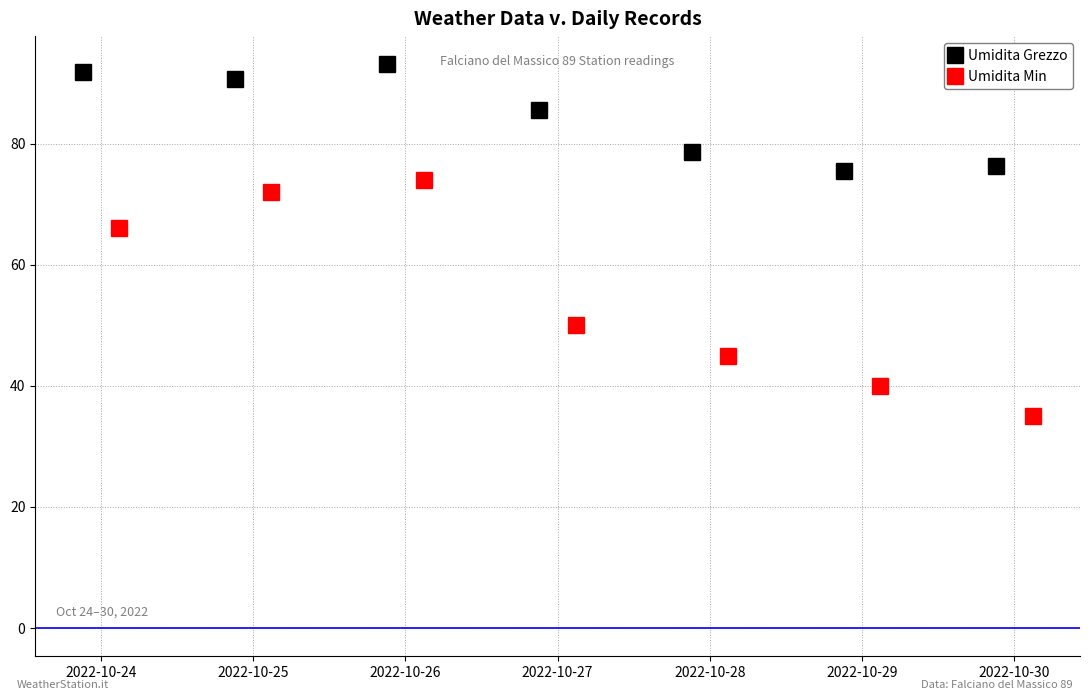

True or false: Umidita Min and Umidita Grezzo intersect in this chart.

False